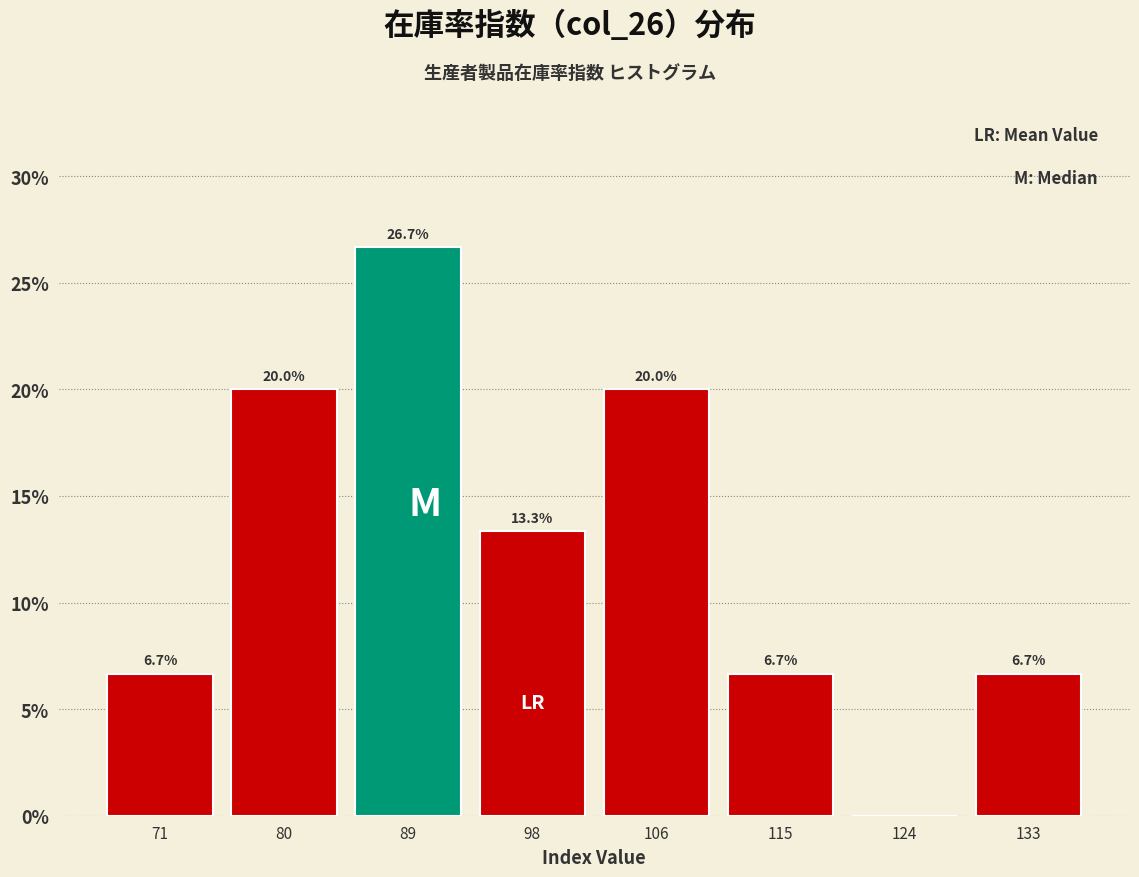

Over which range of the x-axis is the bar tallest?

85 to 93